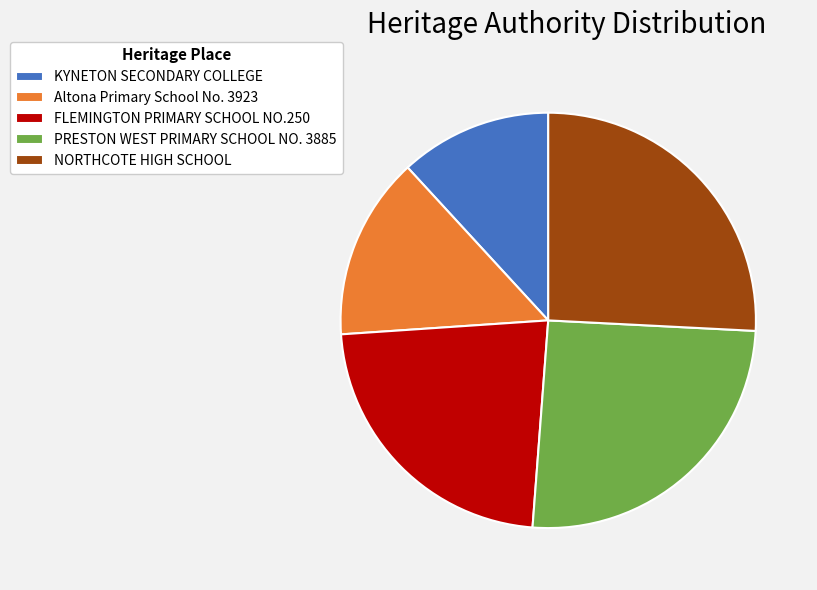

Is there any slice that represents more than half of the pie?

No